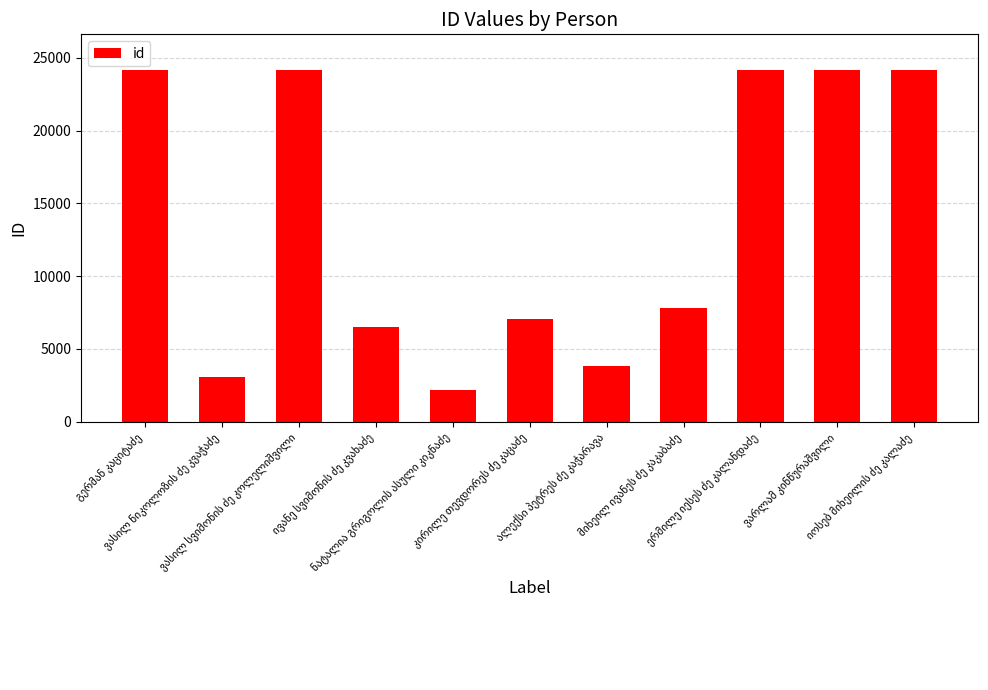

What is the value of the 2nd bar from the left?

3051